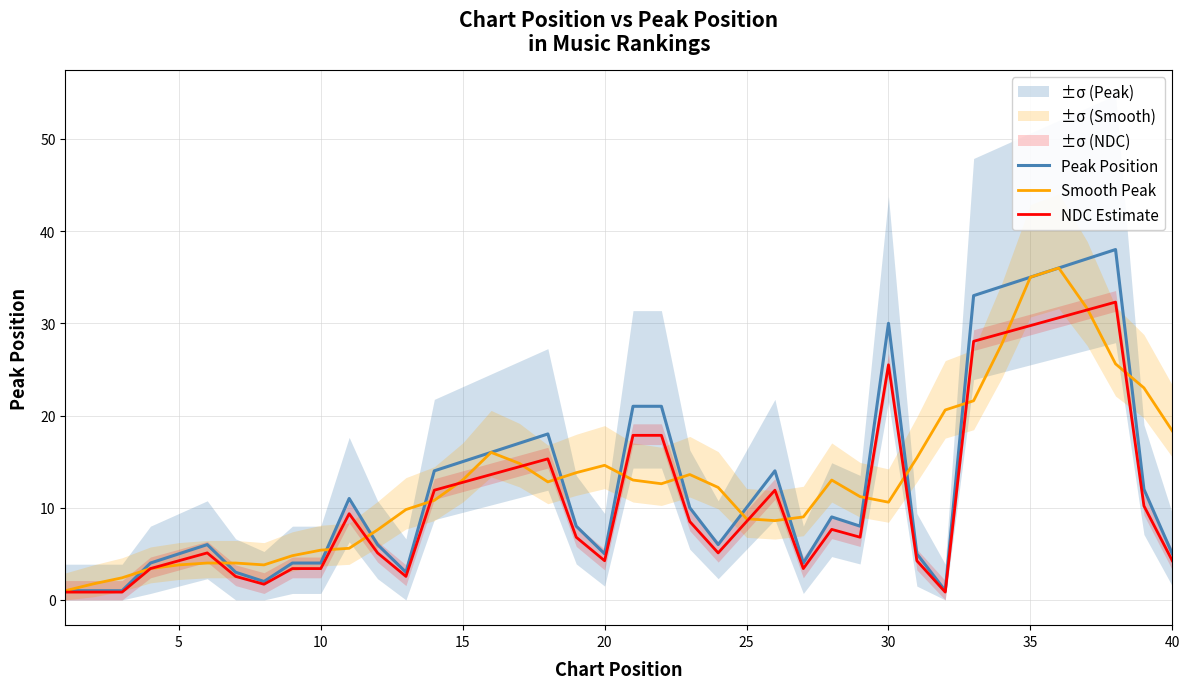

How many categories are shown in the chart?

40